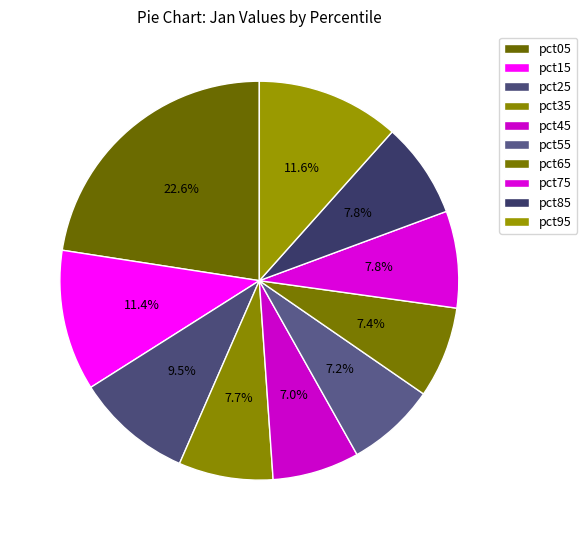

How many slices are in this pie chart?

10